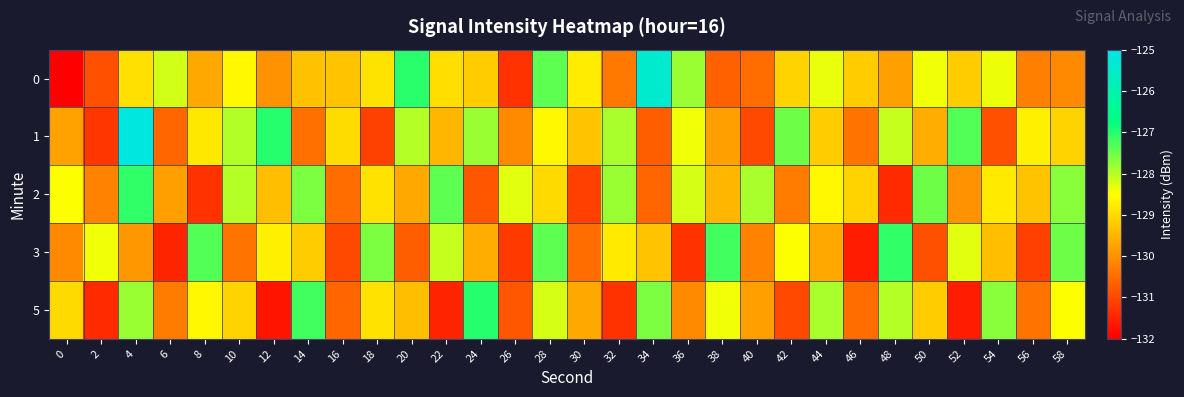

What is the total value across all series at 30?

-649.4